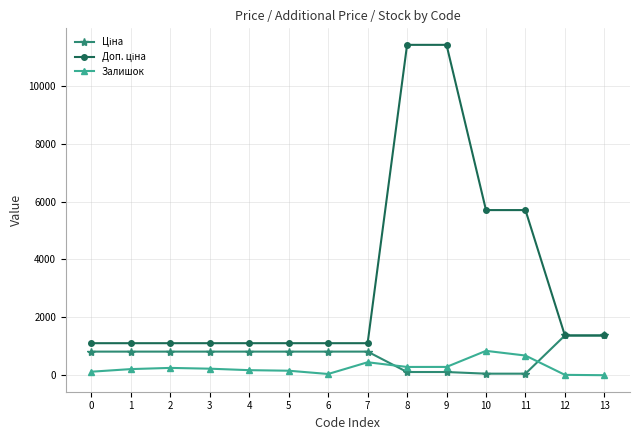

At which label does Залишок first exceed 229?

2